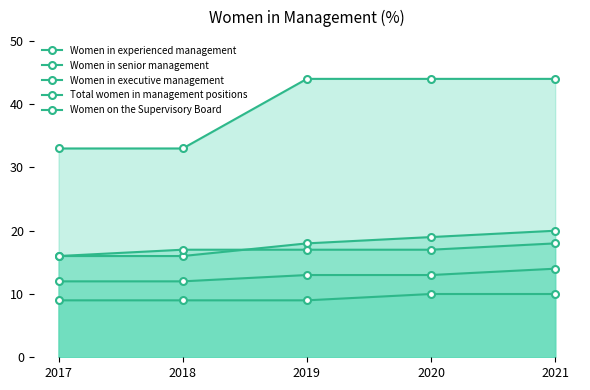

Between 2018 and 2021, which series saw the biggest shift?

Women on the Supervisory Board